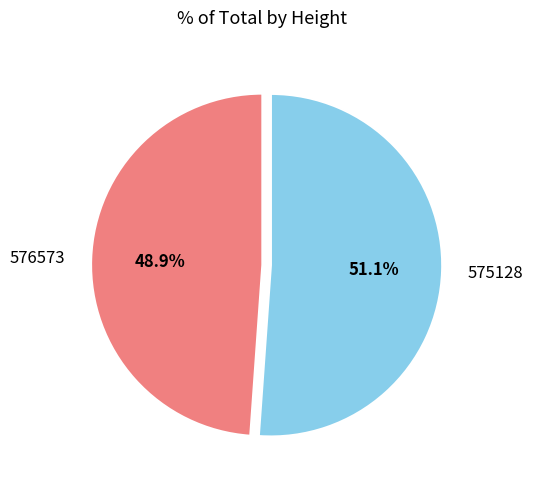

Count the number of slices in the pie.

2